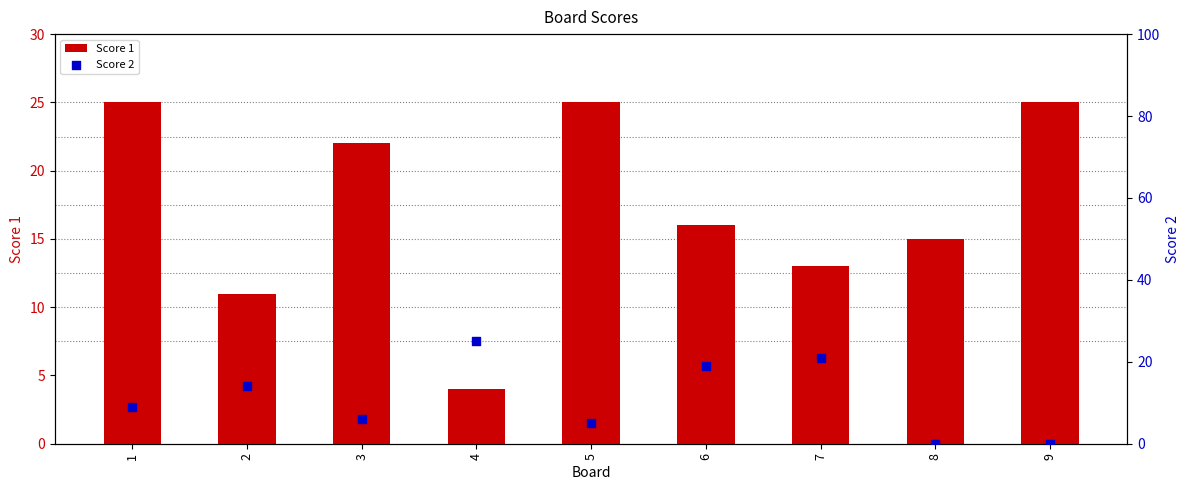

Which series has the largest total across all categories?

Score 1